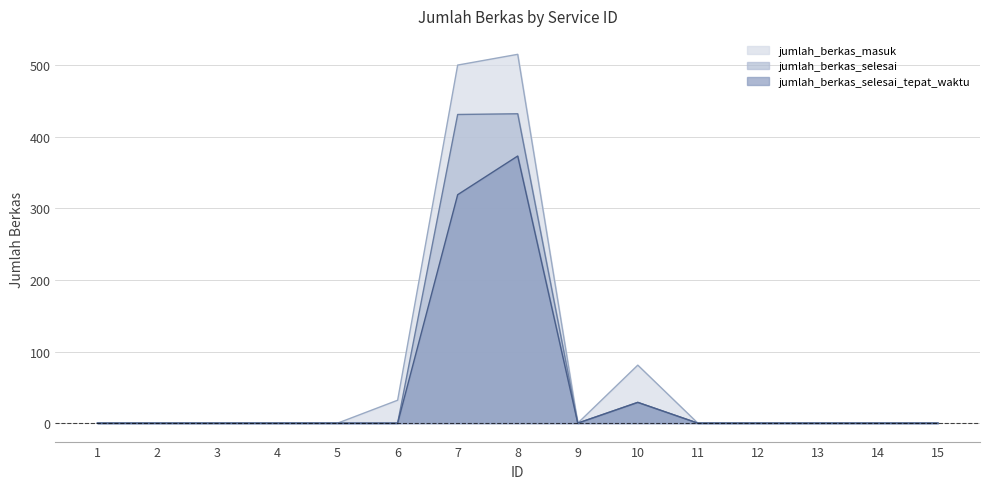

At which category does jumlah_berkas_masuk reach its first local peak?

8